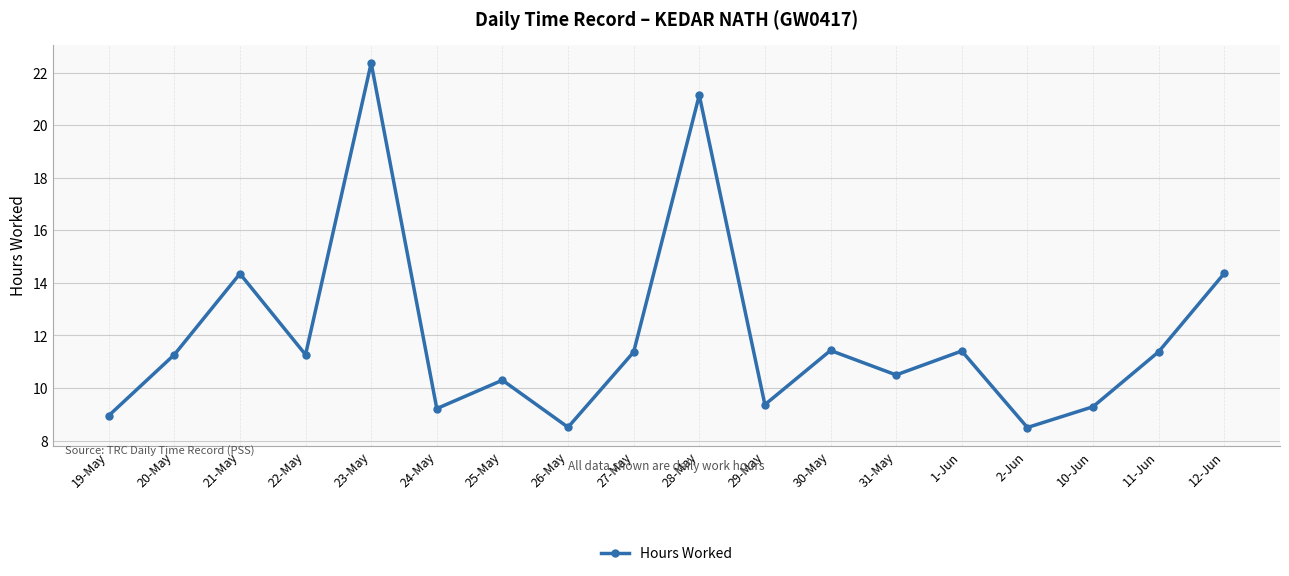

Where is the first local maximum?

21-May